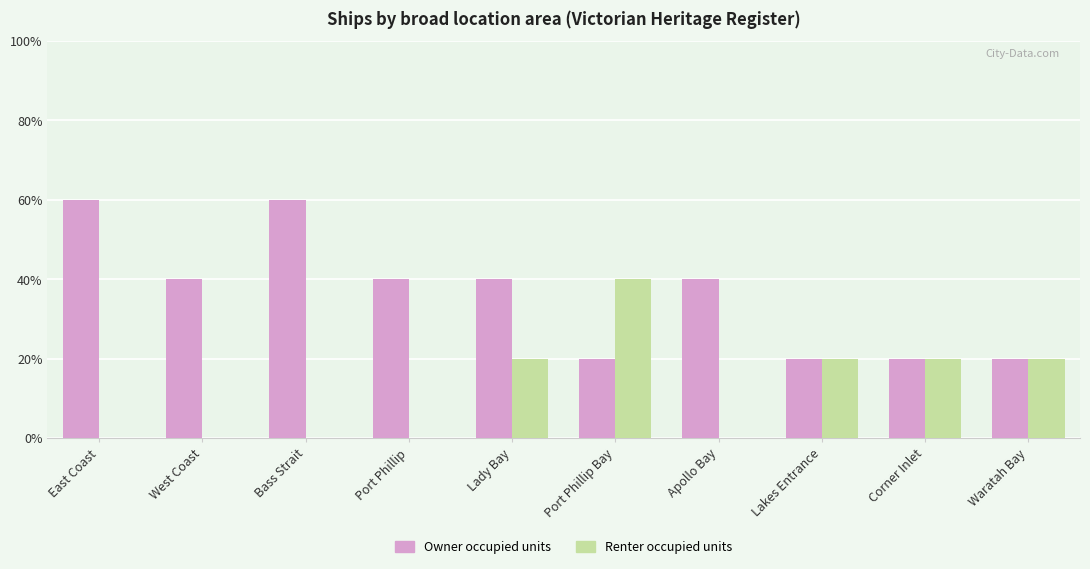

At which category does the chart reach its peak across all series?

East Coast